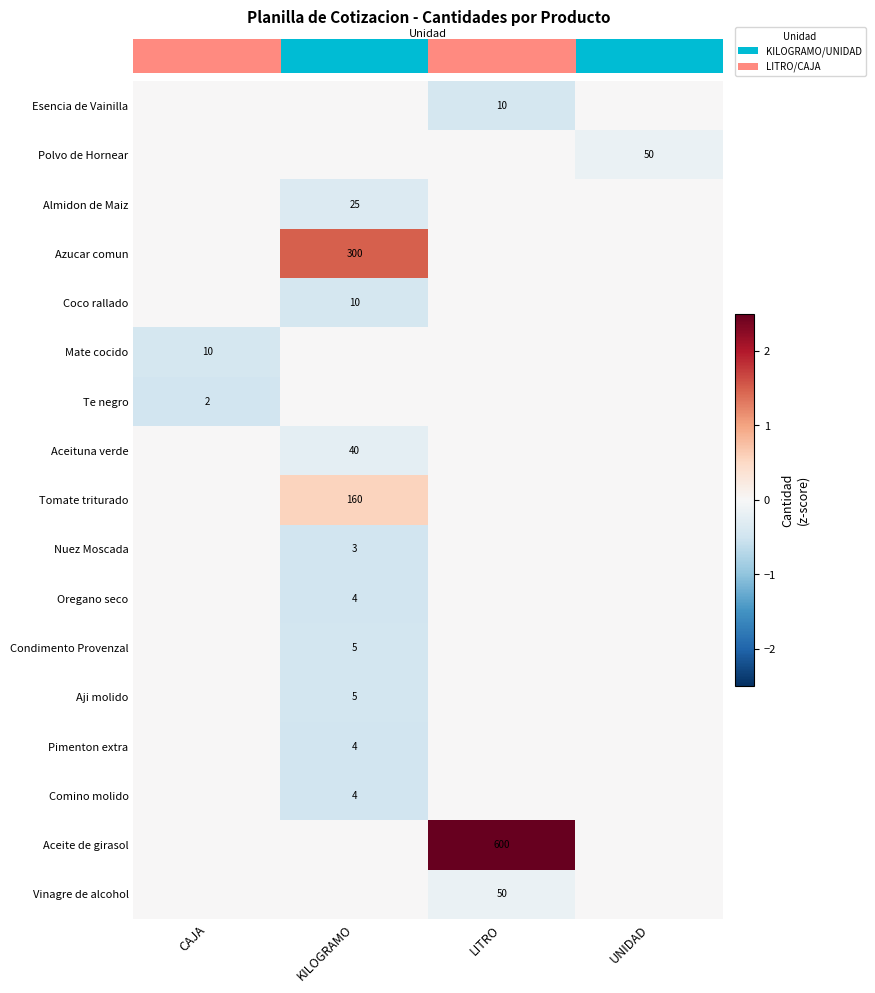

At which category is the sum across all series the highest?

LITRO